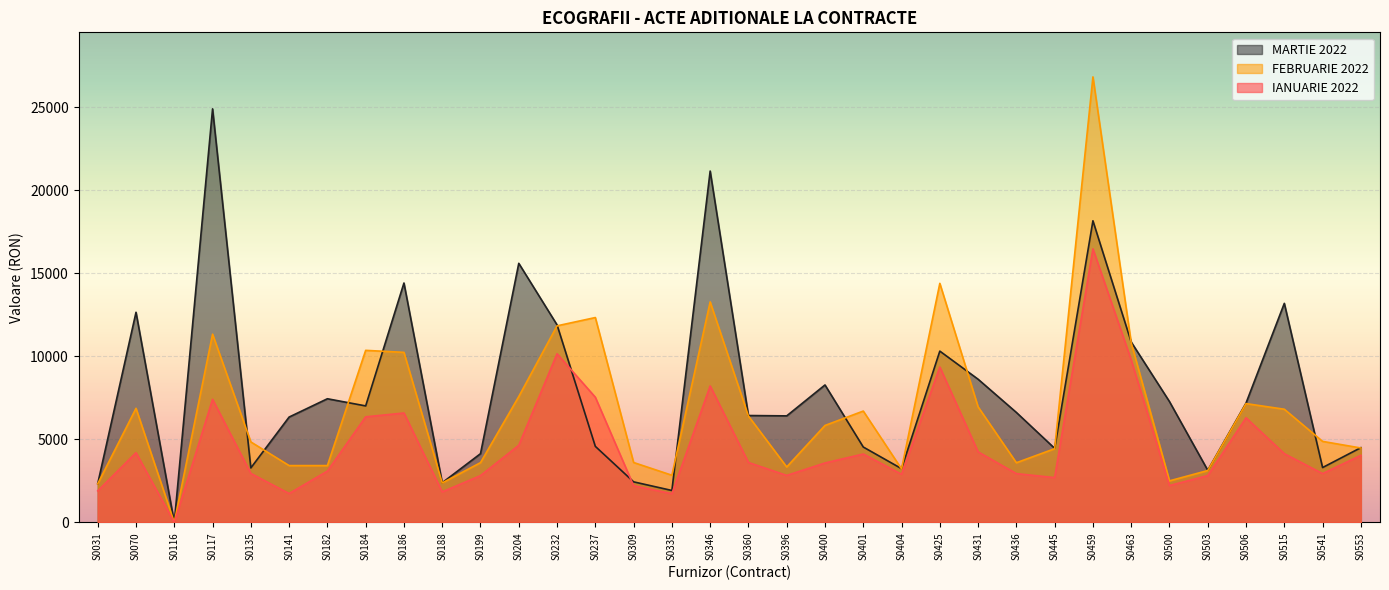

True or false: IANUARIE 2022 has a value of 4898.8 at S0503.

False